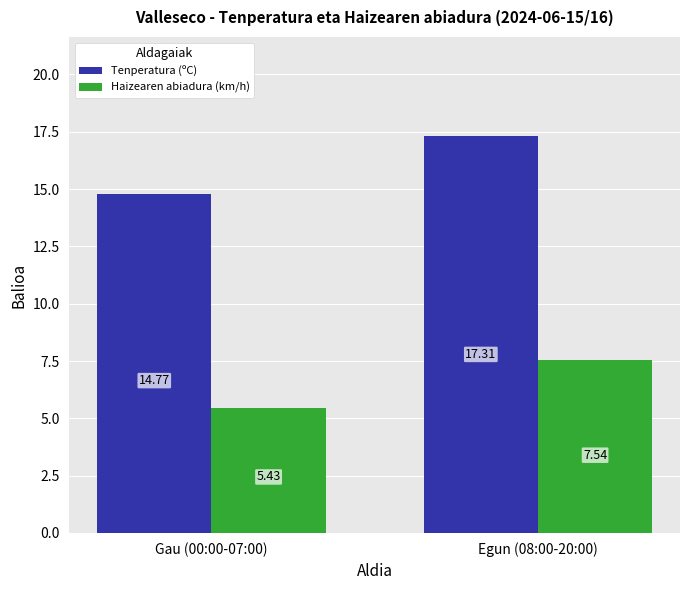

Are the bars grouped side by side (vs. stacked)?

Yes